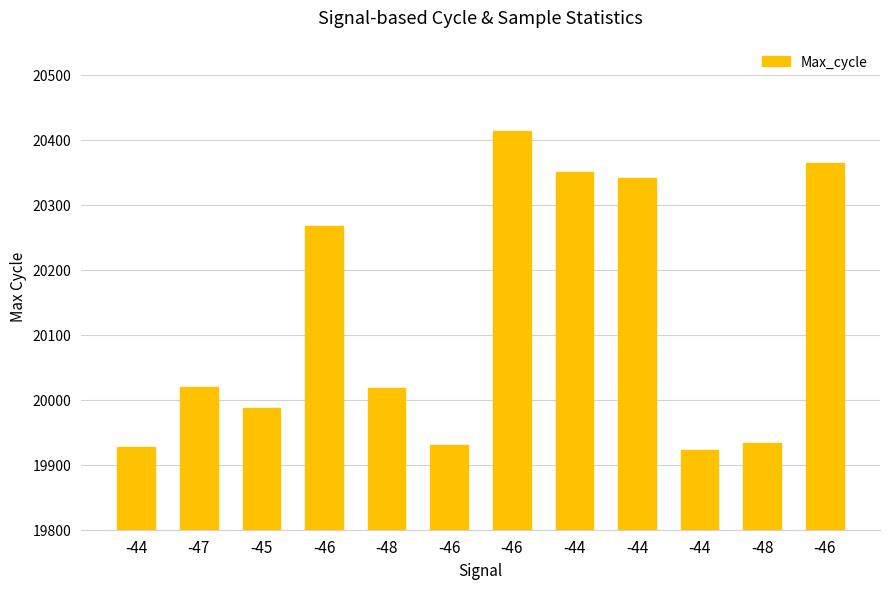

How many categories are shown in the chart?

12